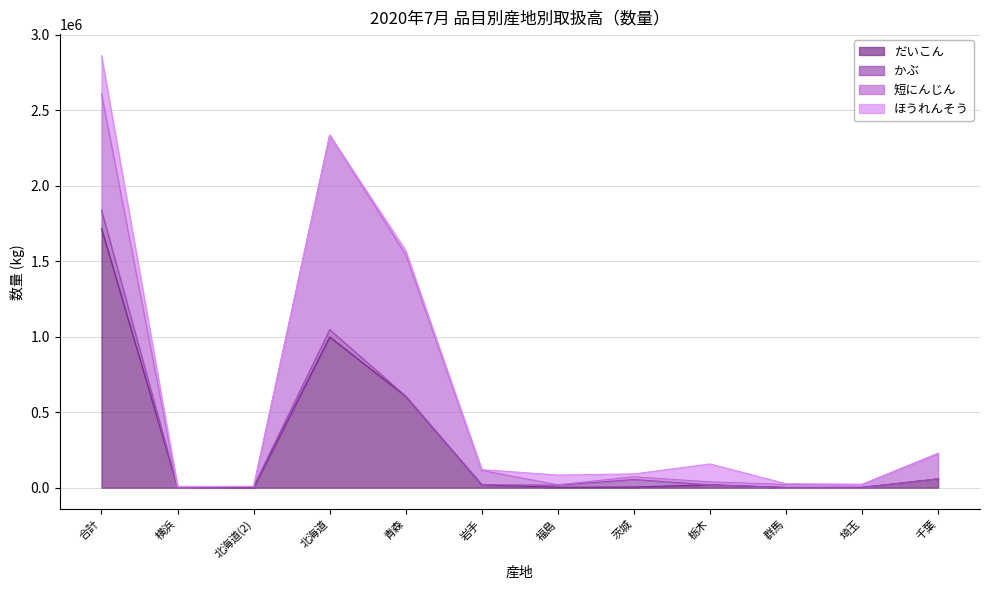

What is the sum of all だいこん values?

3432013